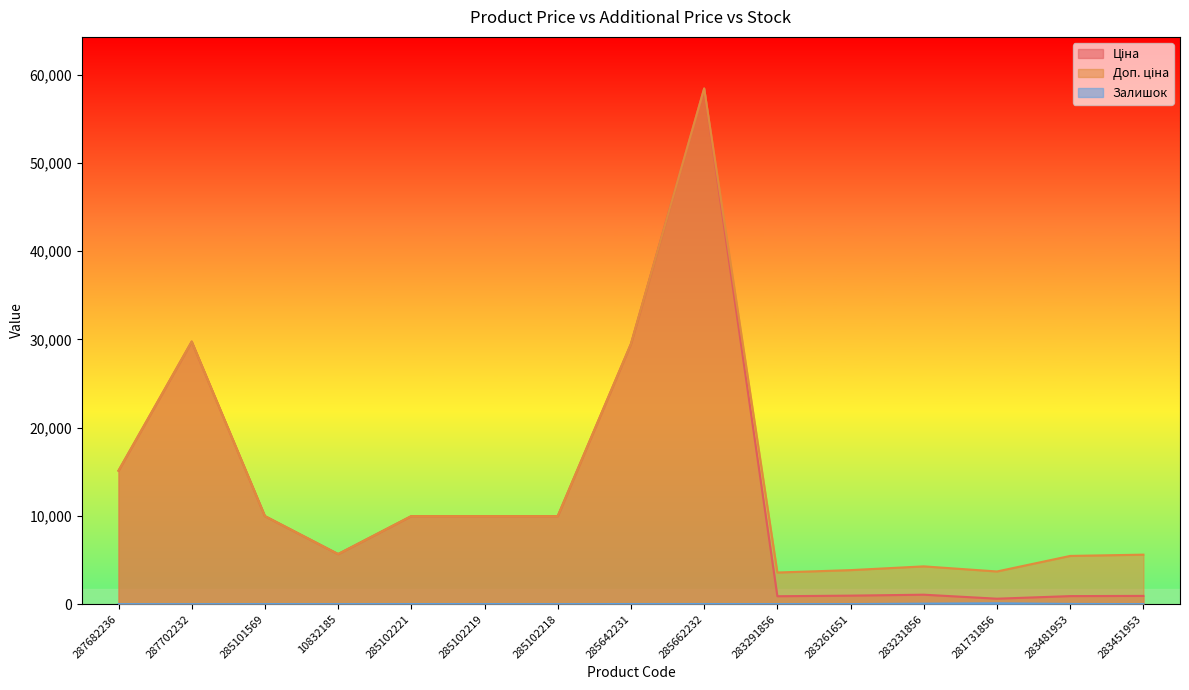

At 285102219, list the series in order from smallest to largest.

Залишок, Ціна, Доп. ціна